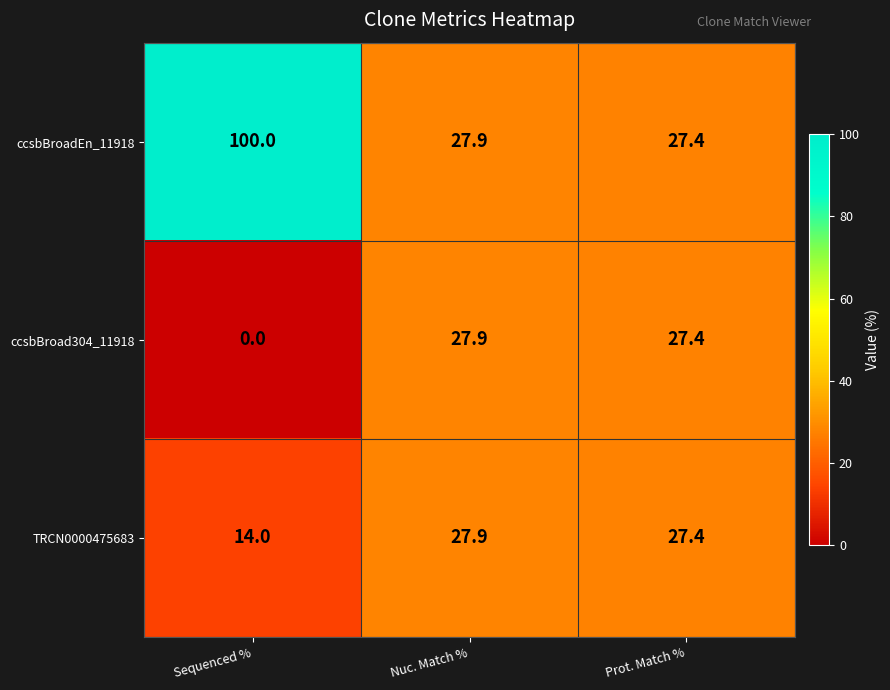

What is the total value across all series at Prot. Match %?

82.2